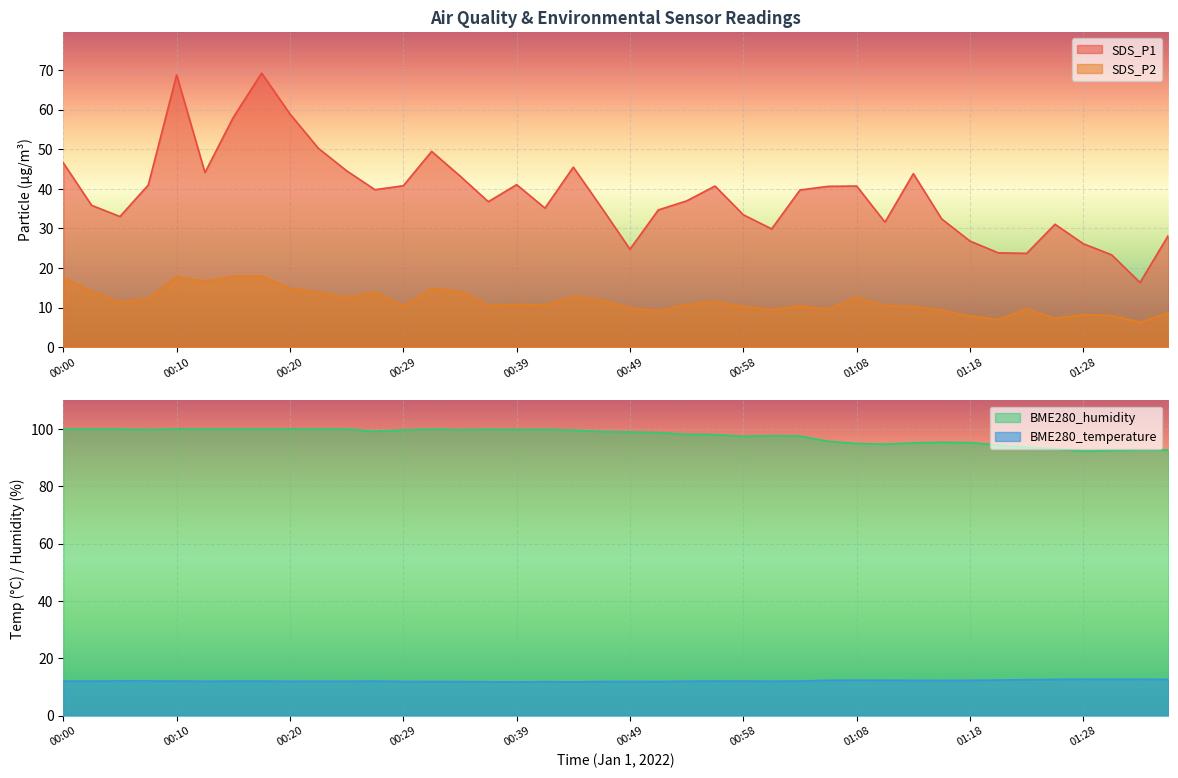

What position from the right is 01:28?

4